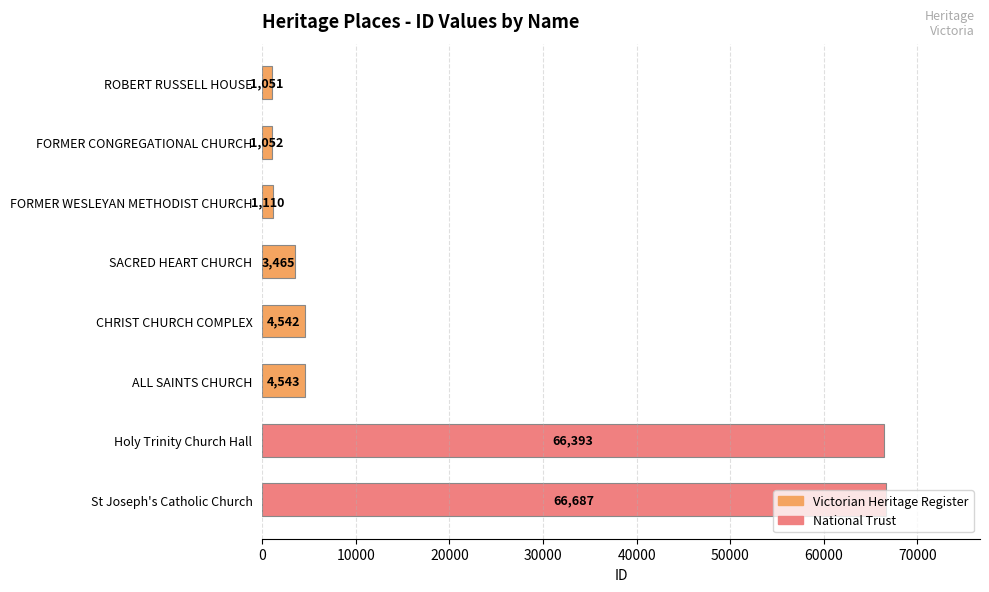

How many series are shown in this chart?

1